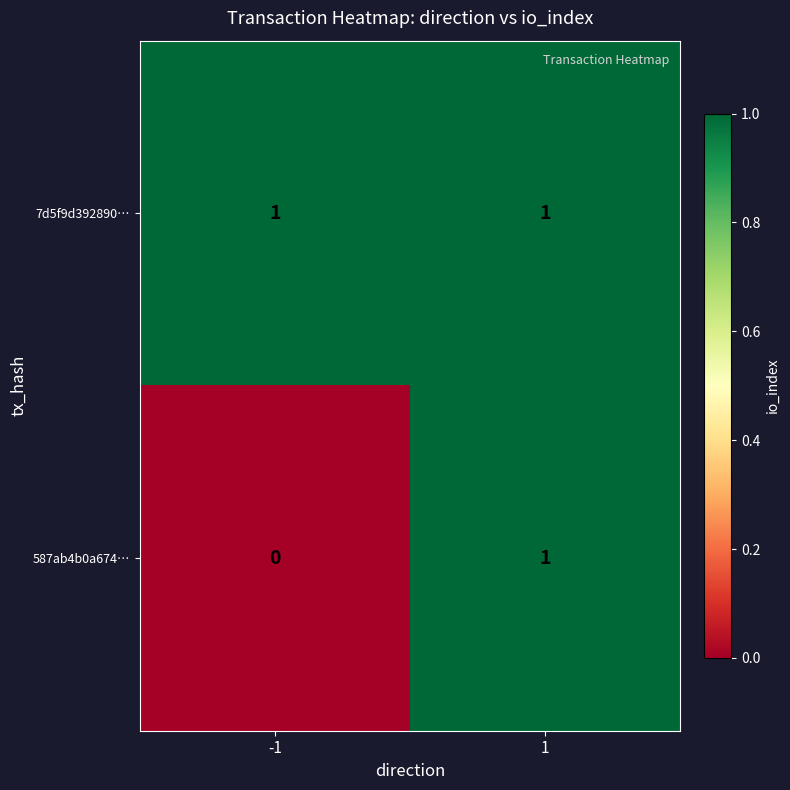

Reading left to right, extract all data points from this chart.

7d5f9d392890…: 1	1
587ab4b0a674…: 0	1